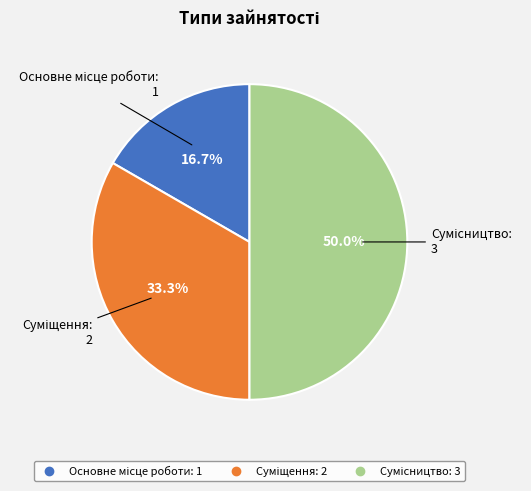

To the nearest percent, what is the average slice percentage?

33%